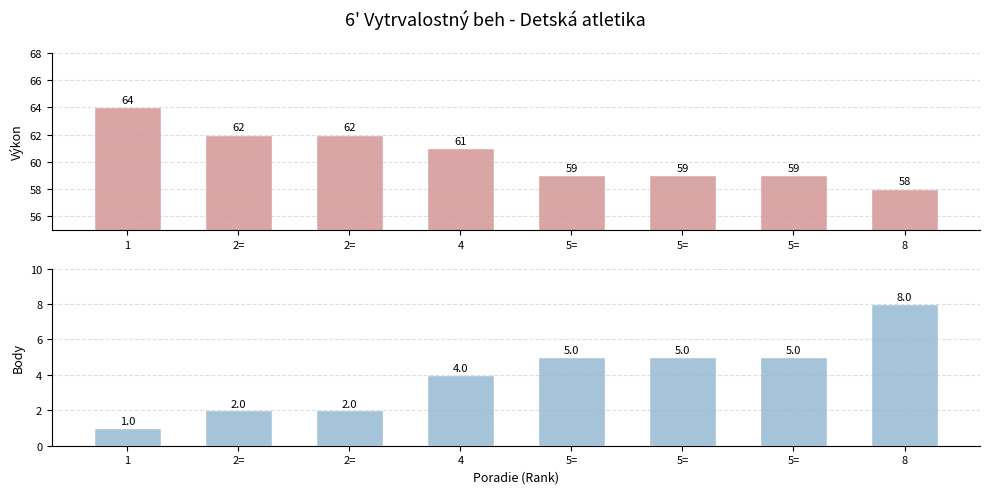

Is it true that Výkon equals 20 at 2=?

False